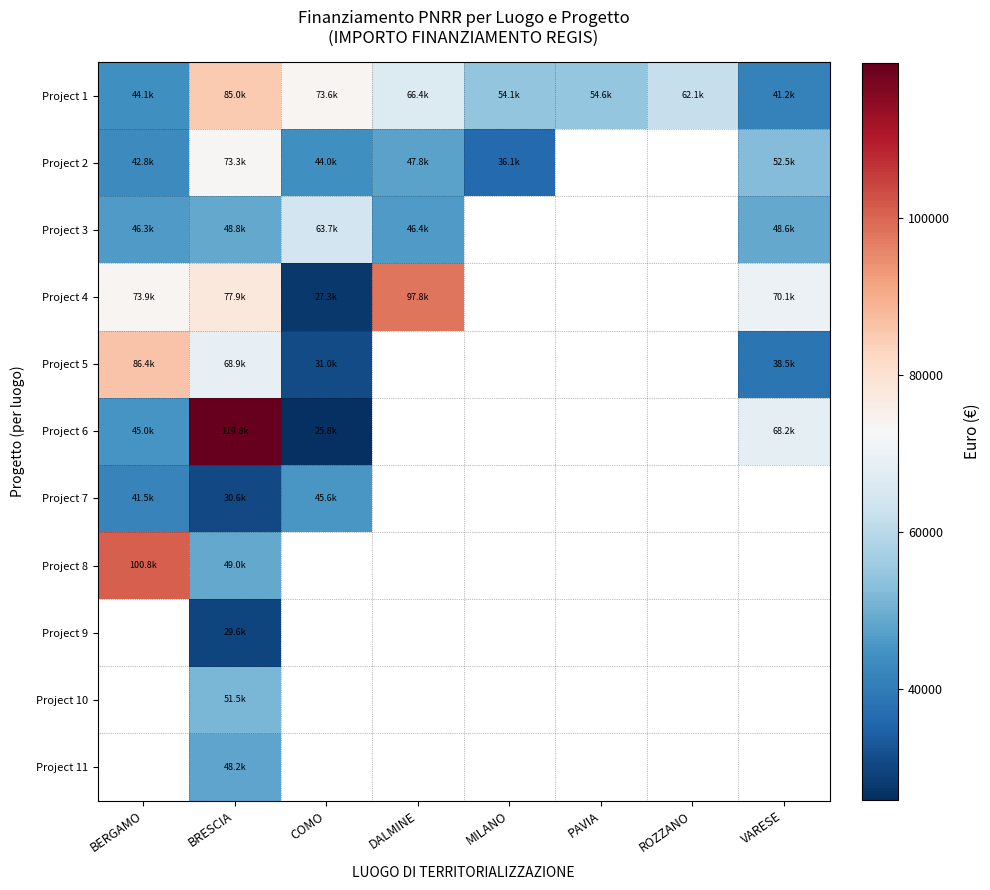

Which has a higher value, DALMINE or ROZZANO?

DALMINE